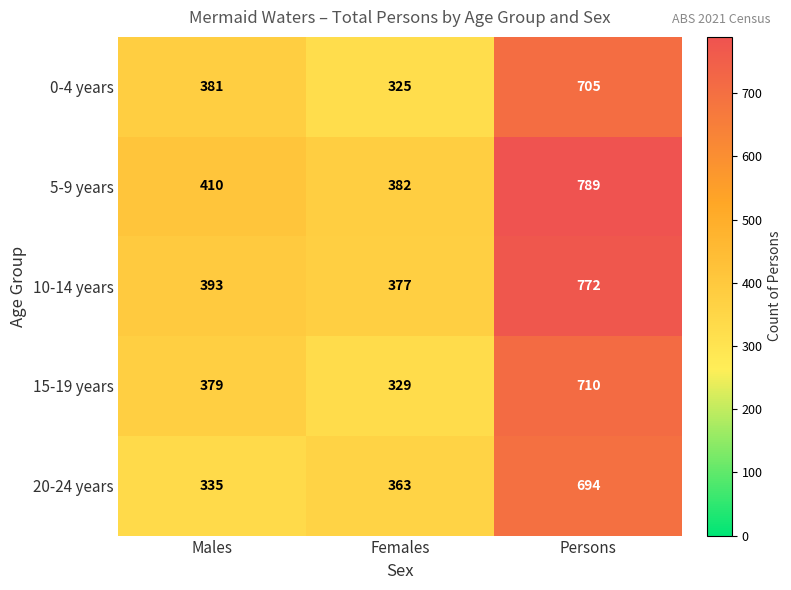

Which series has the largest total across all categories?

5-9 years